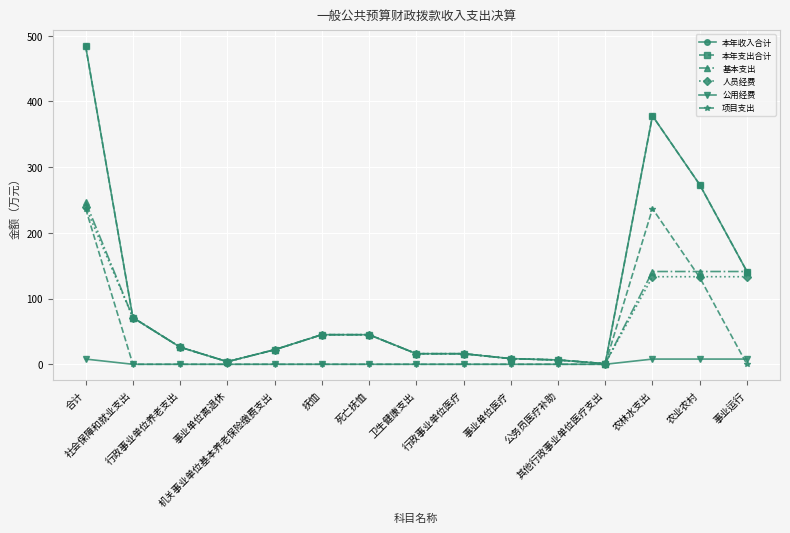

List the series in order of their peak value, highest first.

本年收入合计, 本年支出合计, 基本支出, 人员经费, 项目支出, 公用经费